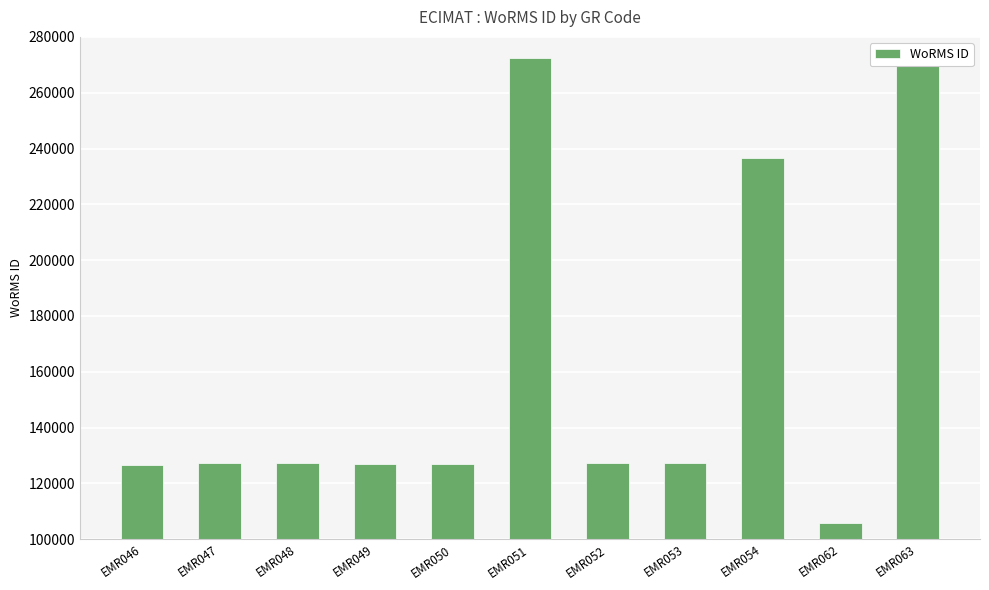

What is the change in value from EMR048 to EMR053?

+6